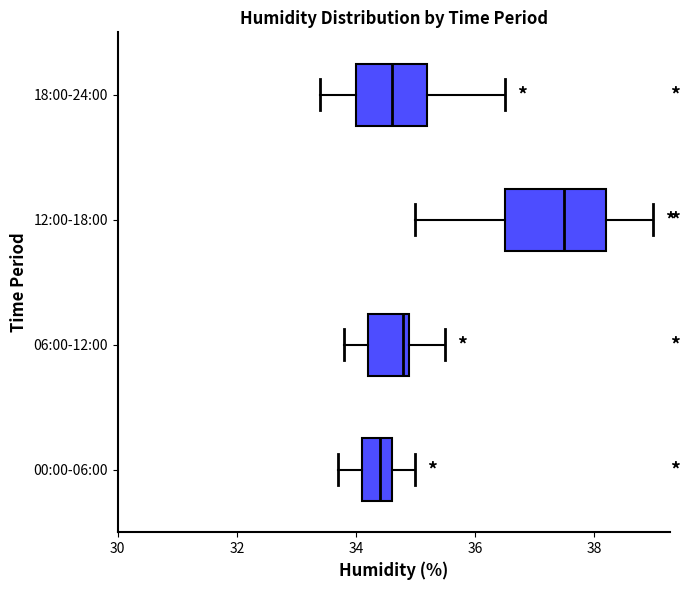

Where does the median line of the box for 00:00-06:00 sit on the x-axis? The values are not printed on the chart, so give them approximately, as read against the axis.

34.4